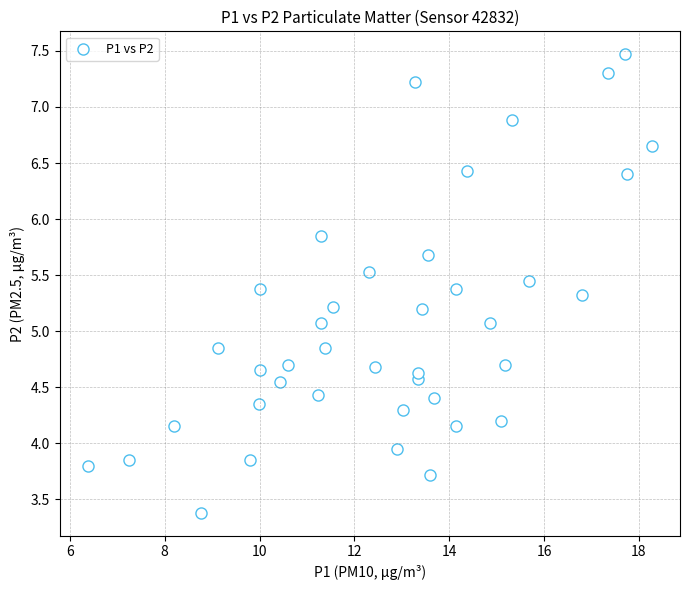

What is the range of Y values (max minus min)?

4.1